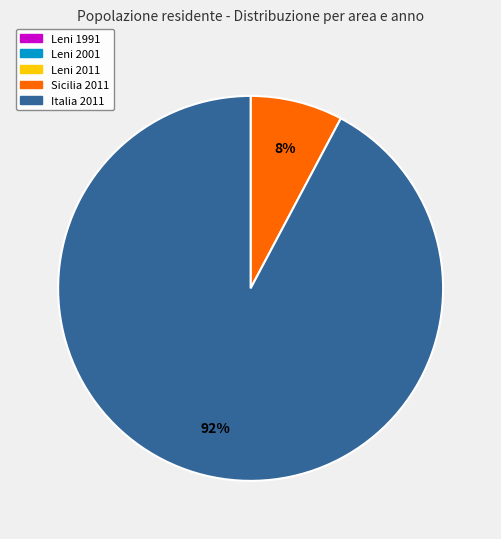

Is there any slice that represents more than half of the pie?

Yes